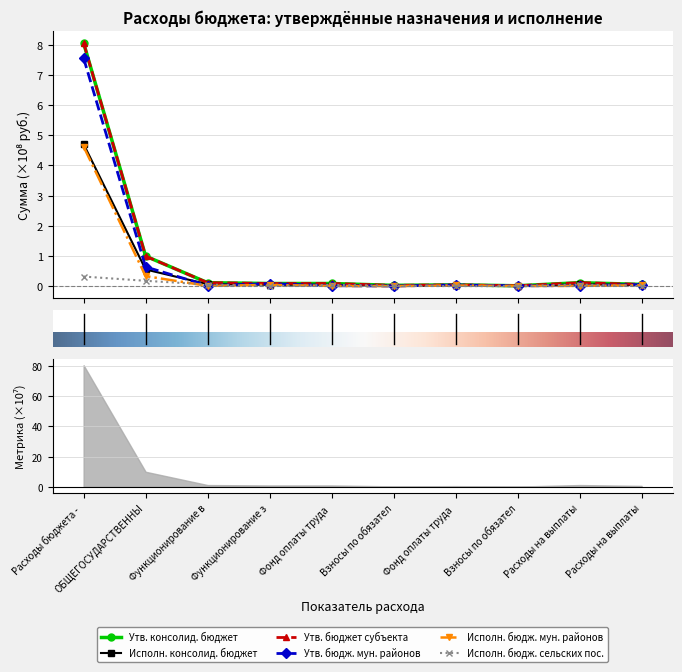

What is the total value across all series at Взносы по обязател?

0.1